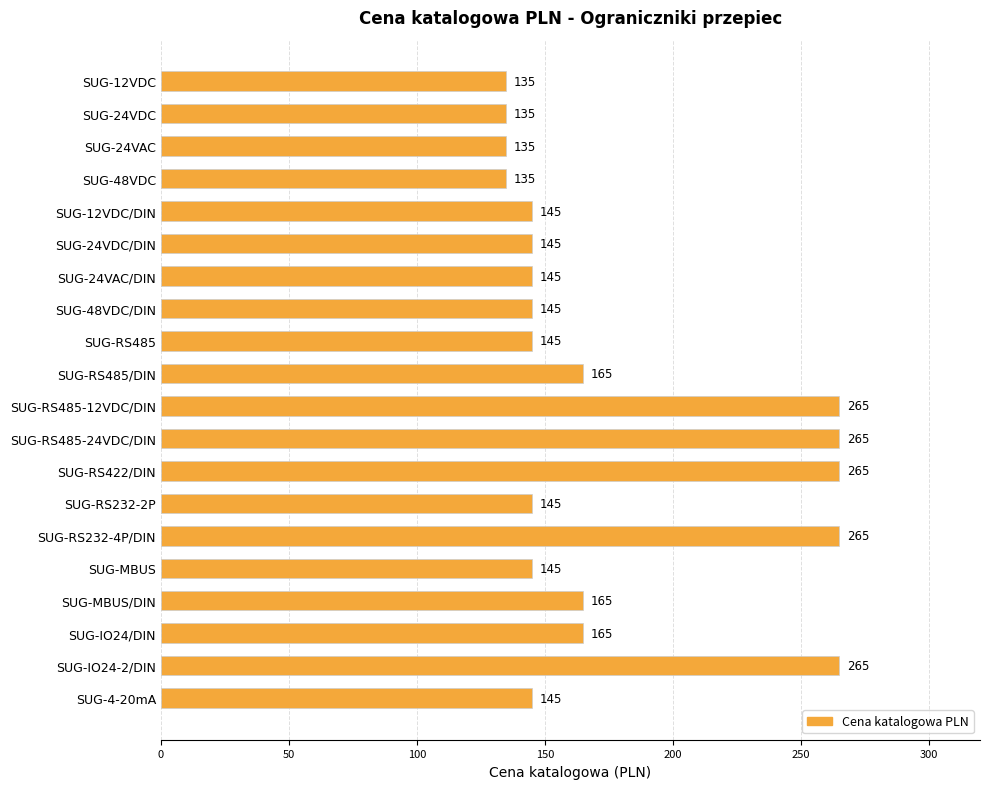

What is the maximum value shown in the chart?

265